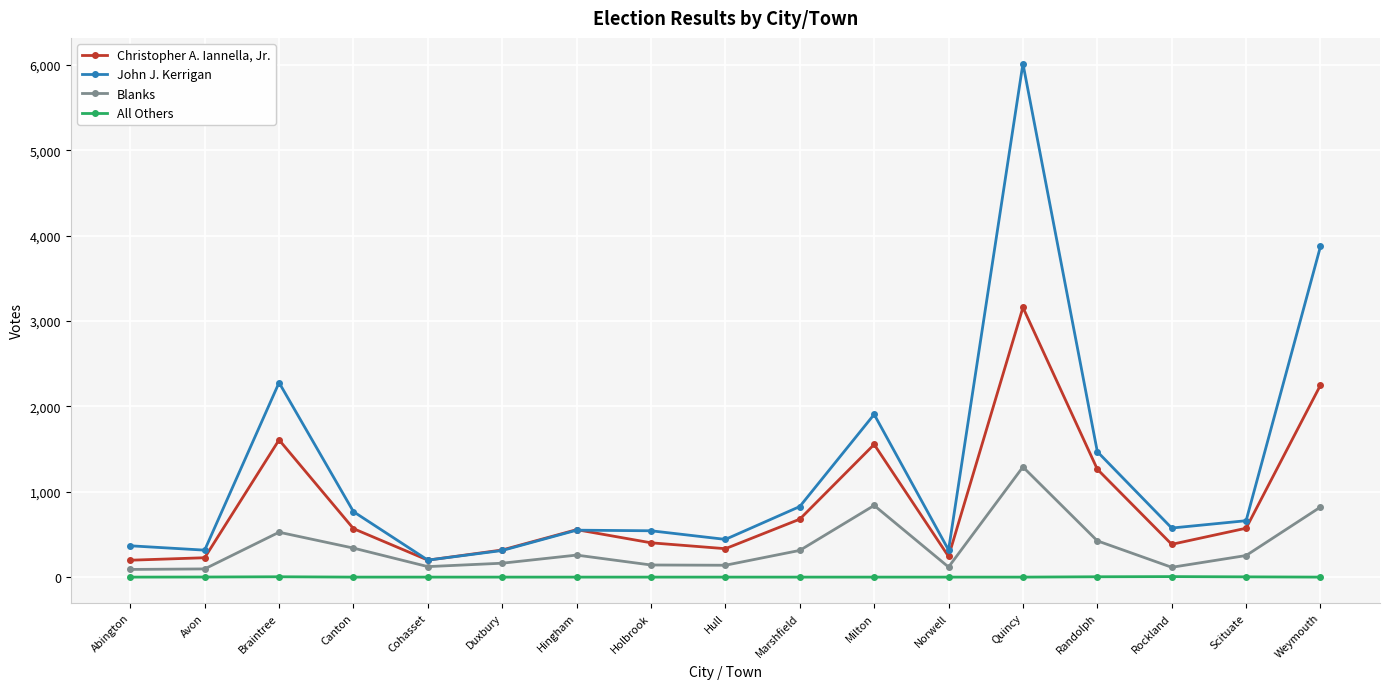

How many lines are shown in the chart?

4